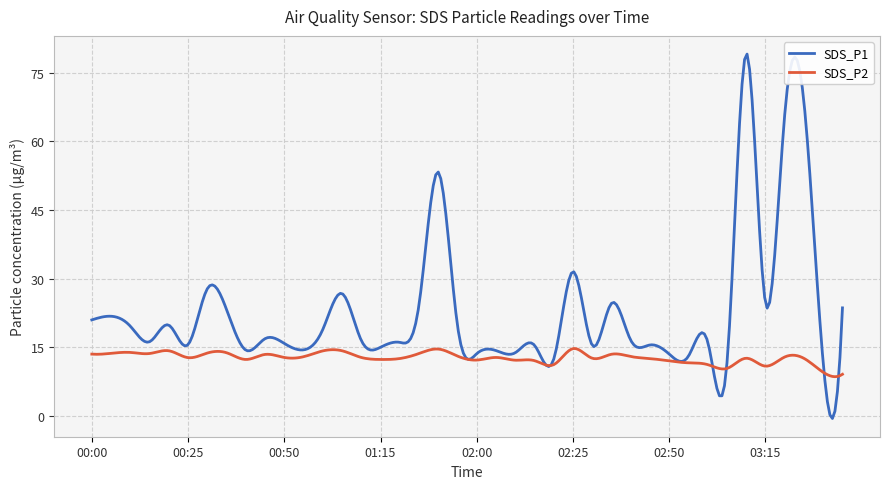

What is the highest value of the SDS_P2 series?

14.7